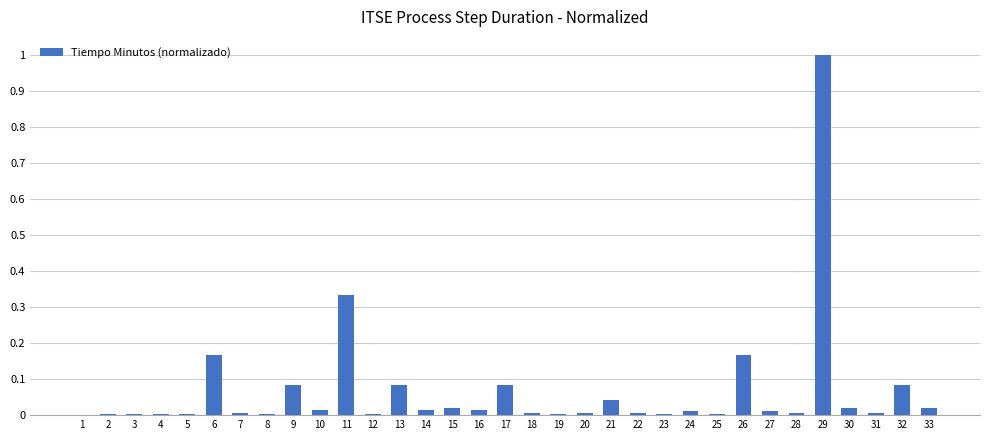

How many categories are shown in the chart?

33